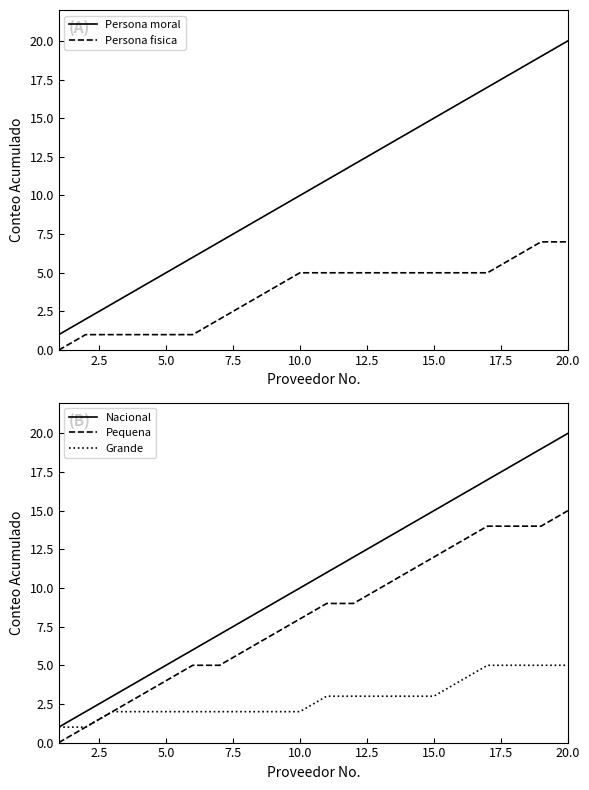

What is the maximum value for Persona fisica?

7